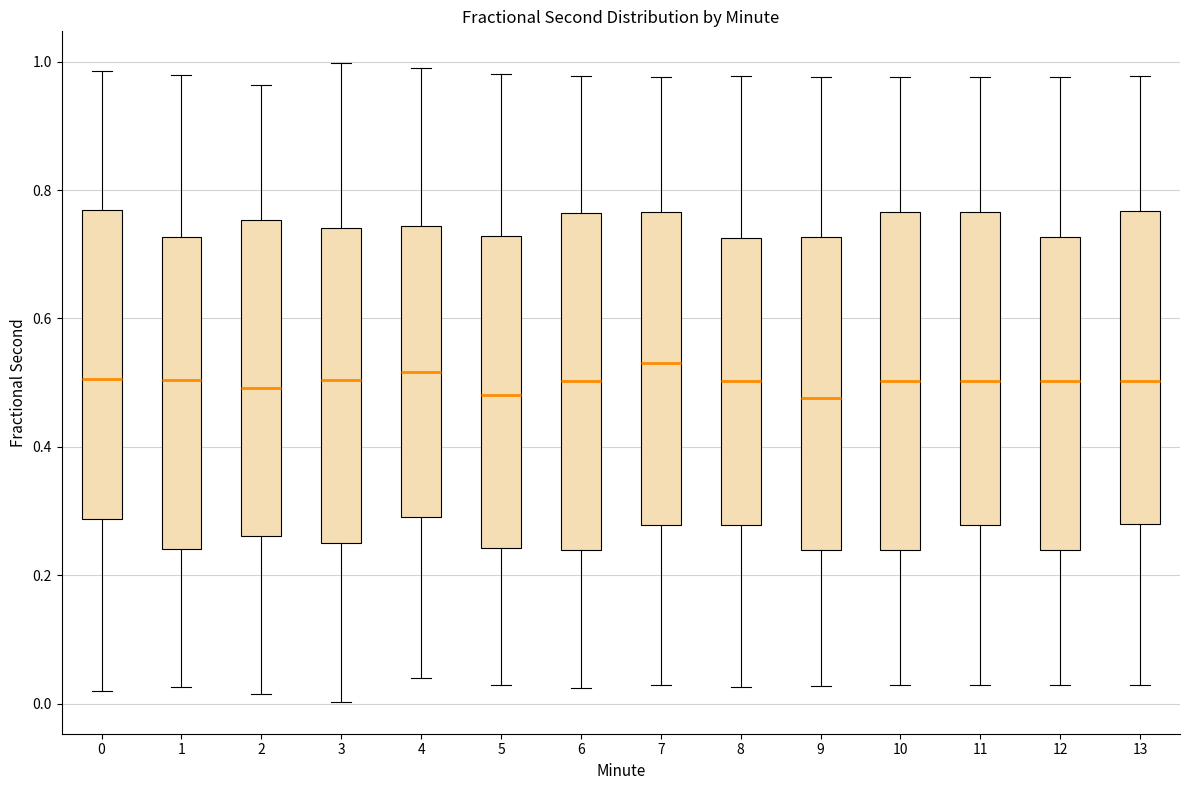

Where does the lower whisker of the box at x = 4 end on the y-axis? The values are not printed on the chart, so give them approximately, as read against the axis.

0.04